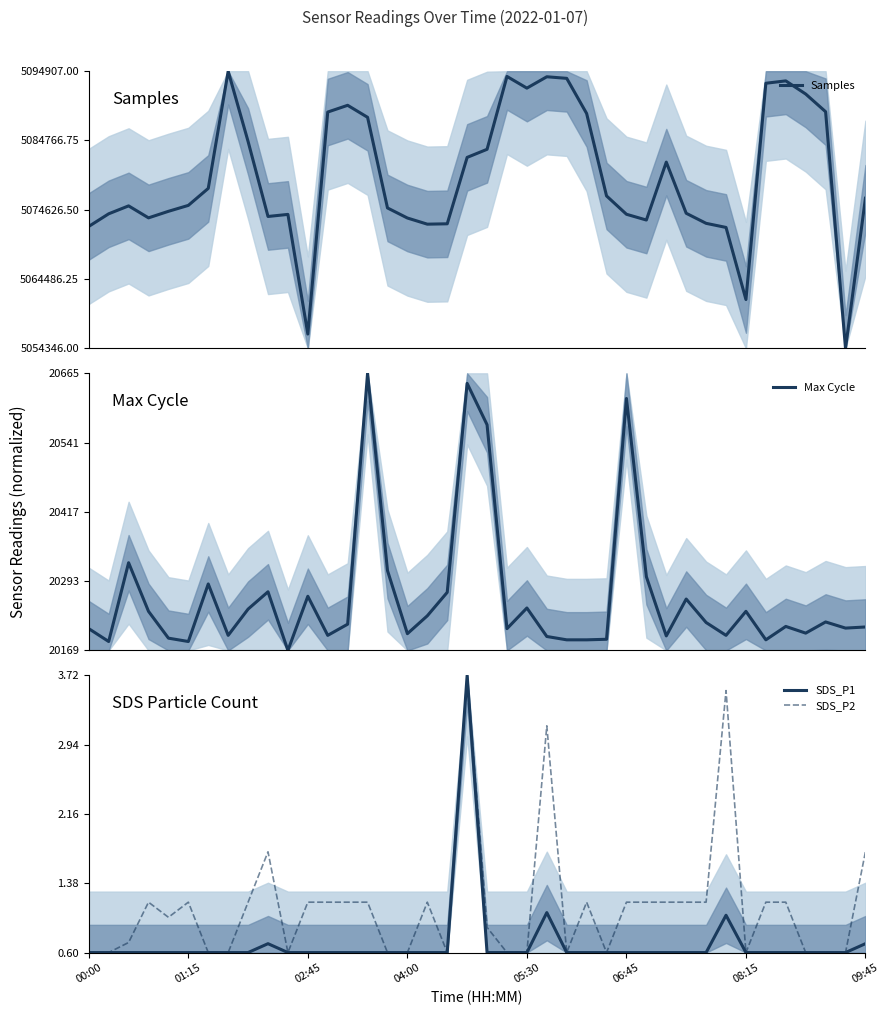

The SDS_P1 series shows 0.6 at 21. True or false?

False